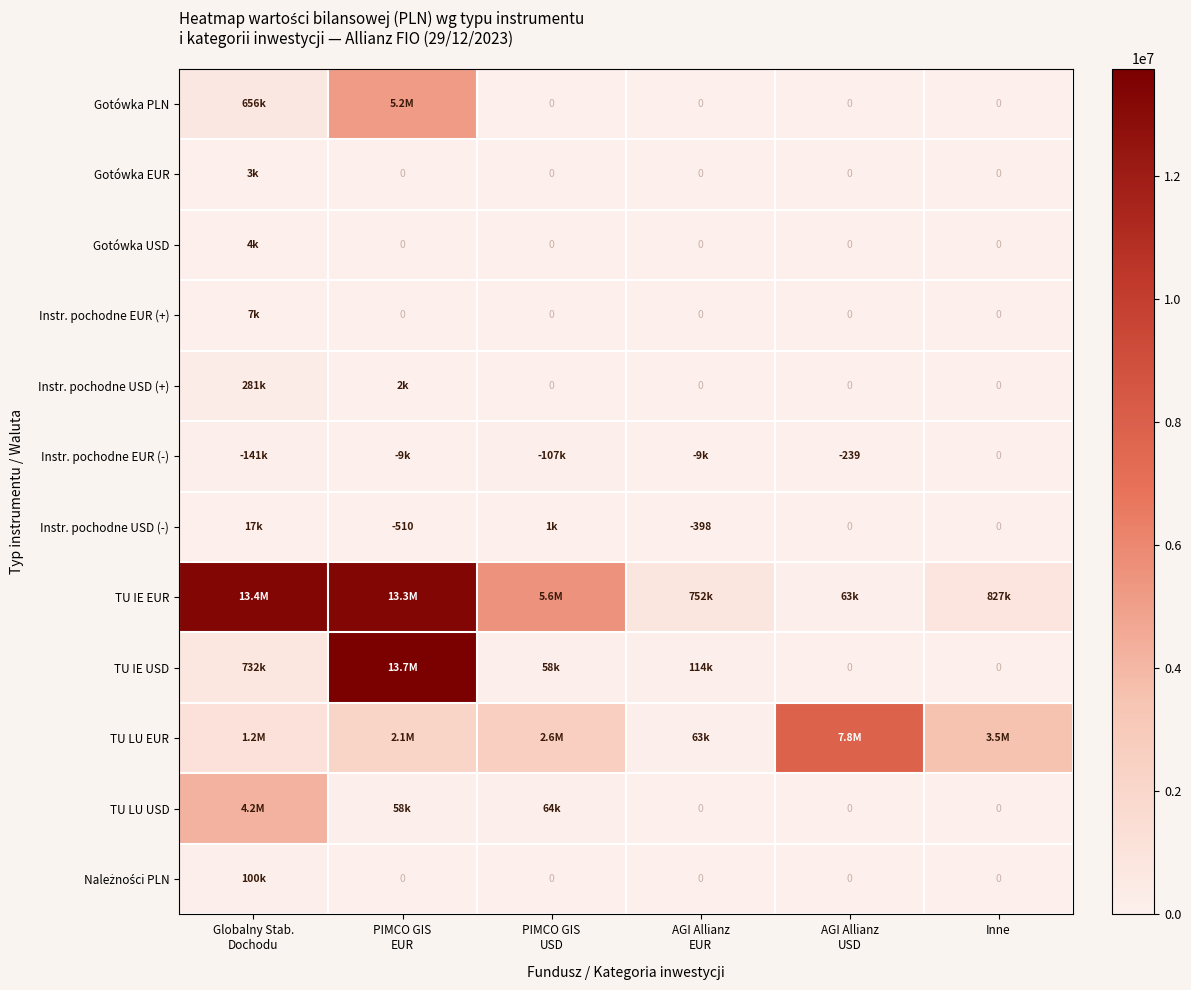

How many data points in Gotówka PLN are above 0?

2